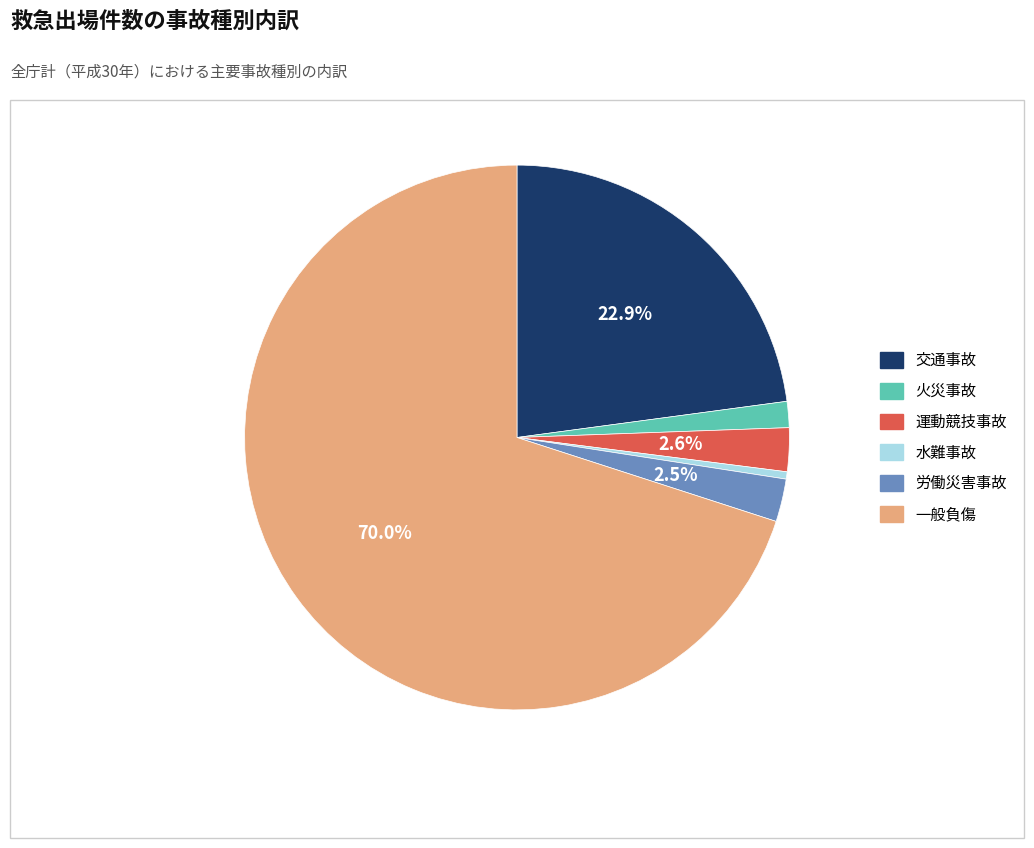

What is the ratio of the value at 運動競技事故 to the value at 火災事故?

1.7